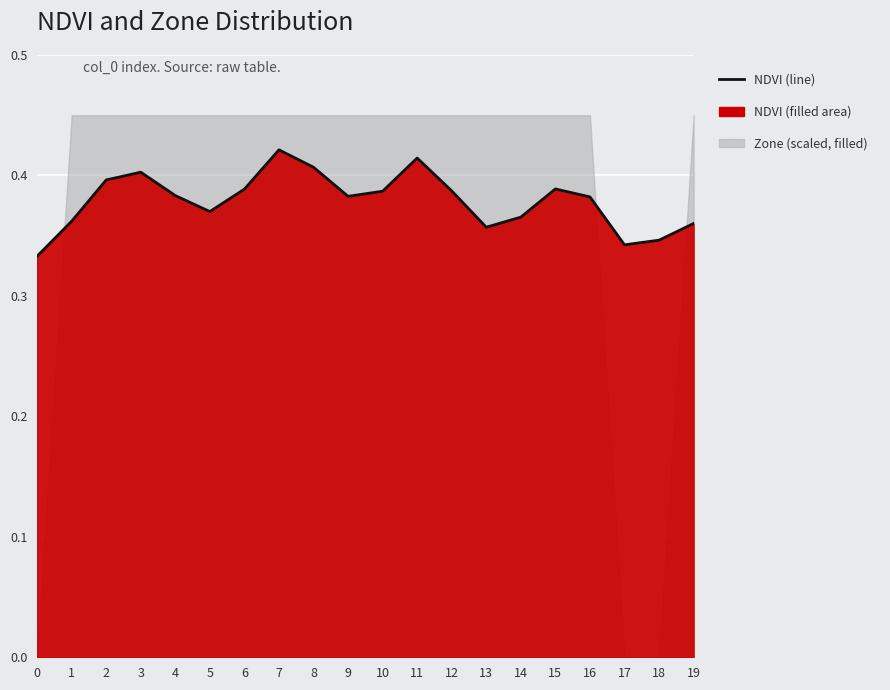

How many interior local peaks (higher than both neighbors) does the data have?

4